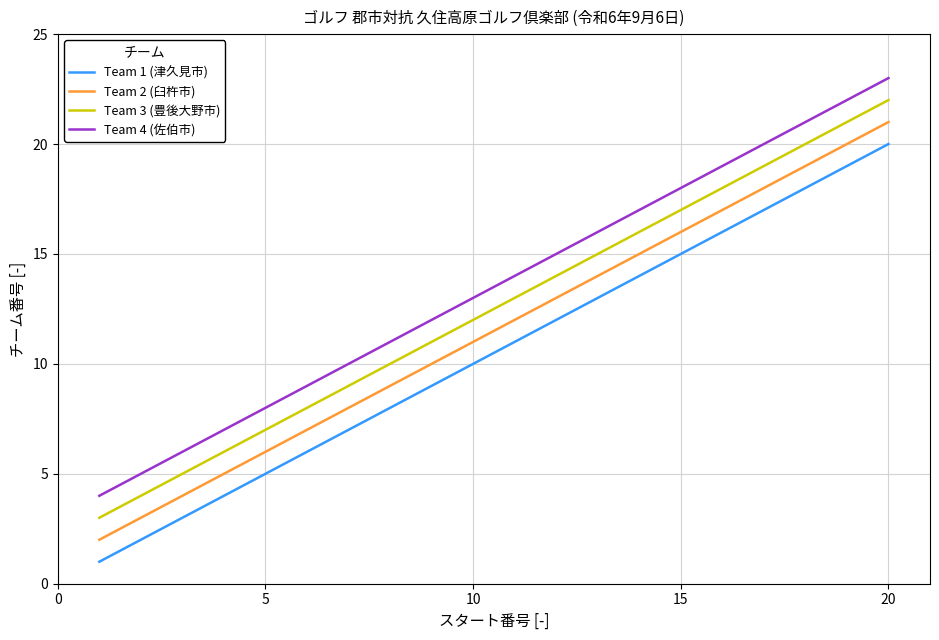

True or false: Team 3 (豊後大野市) and Team 2 (臼杵市) intersect in this chart.

False